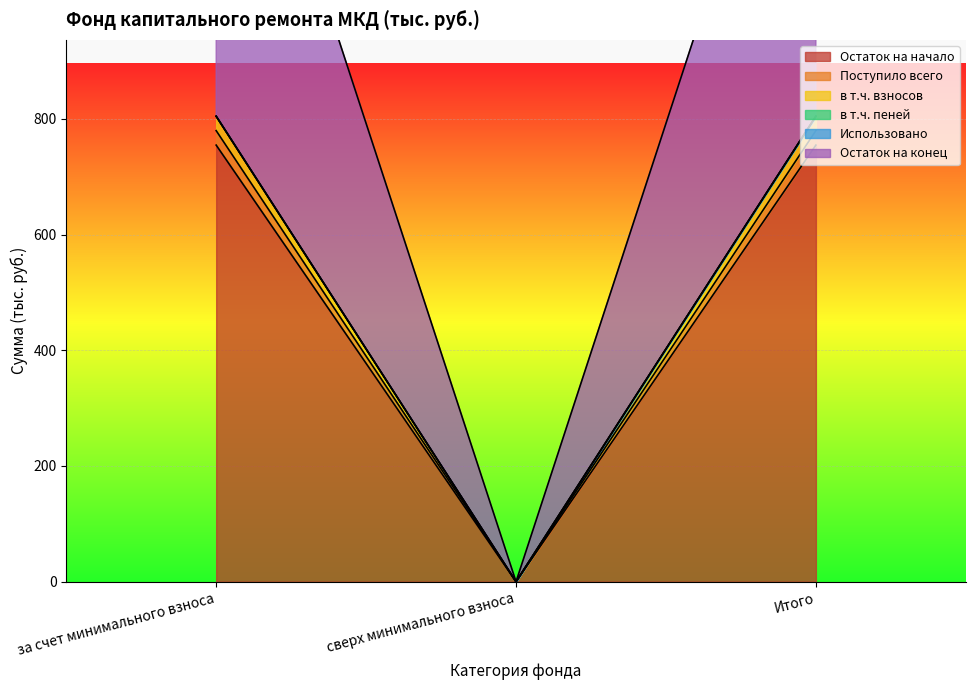

At which label does в т.ч. взносов first exceed 754?

за счет минимального взноса